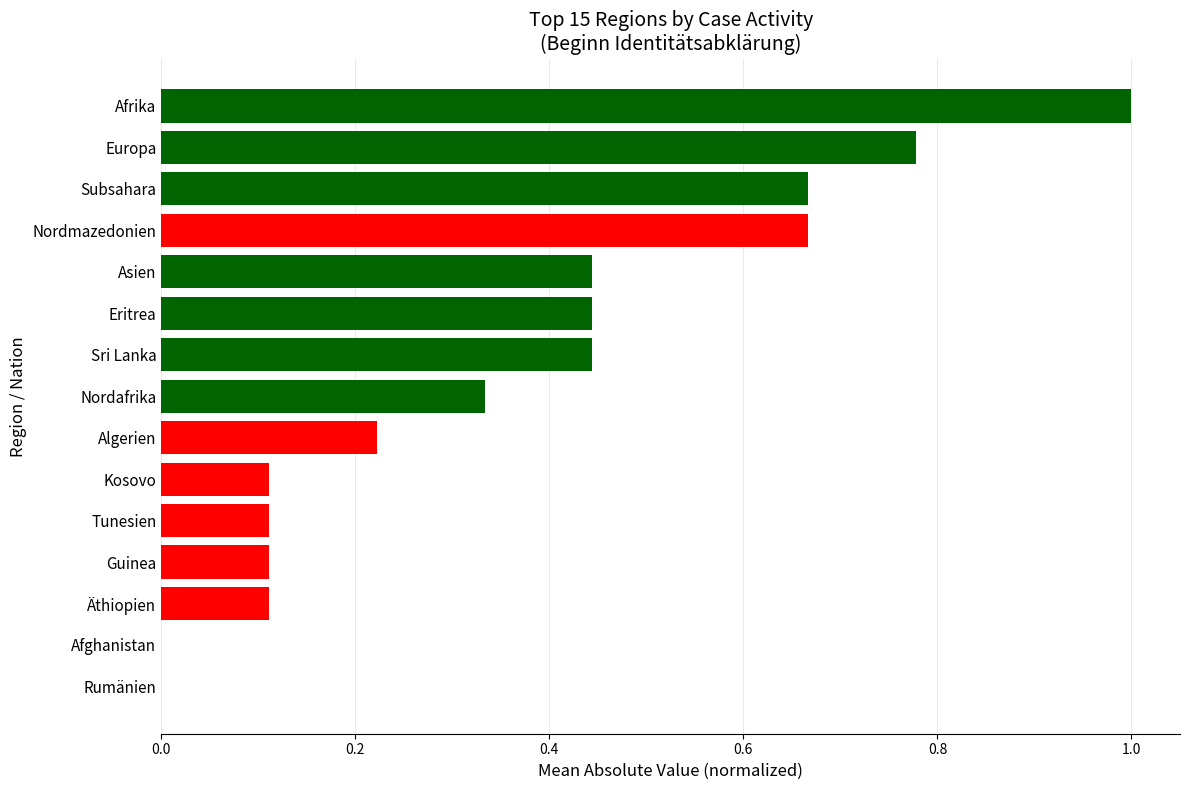

Count the values in the range 0 to 1.

15